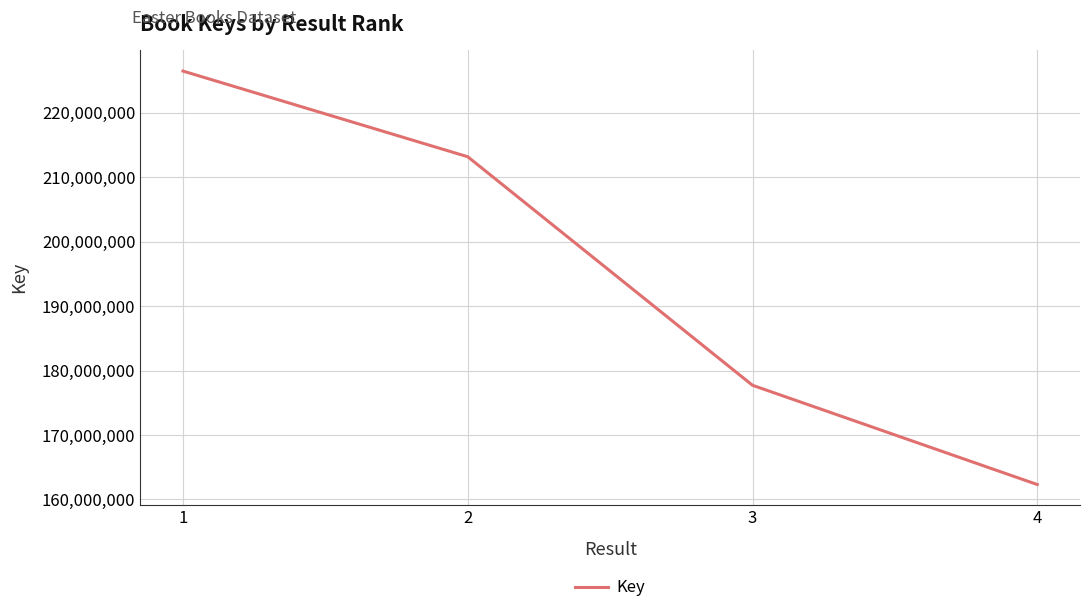

Which has a higher value, 1 or 3?

1